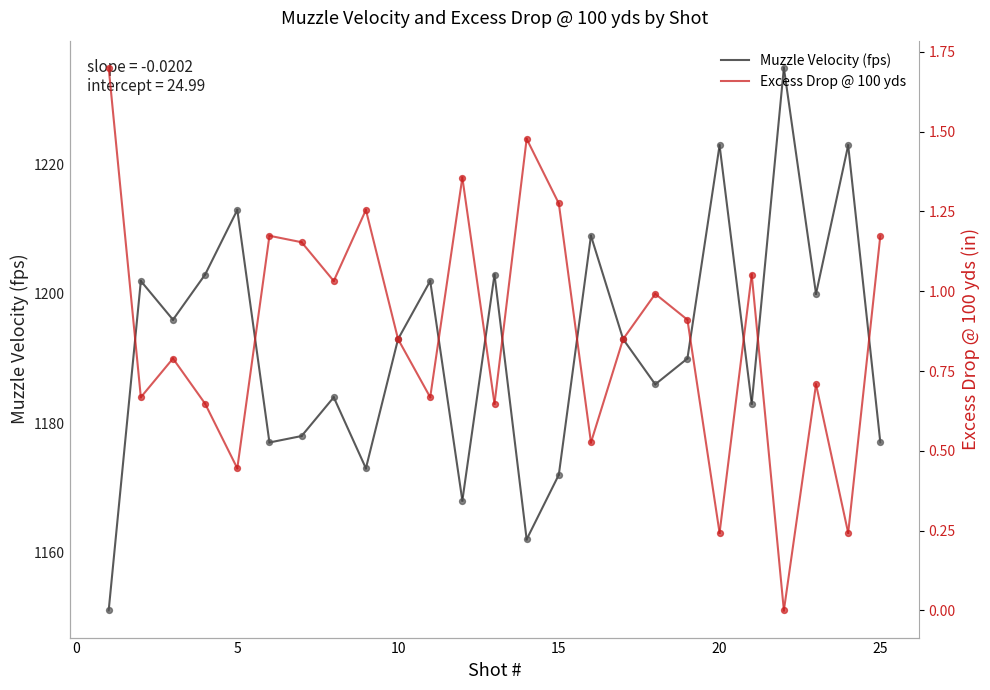

What are all the series names shown in the legend?

Muzzle Velocity (fps), Excess Drop @ 100 yds